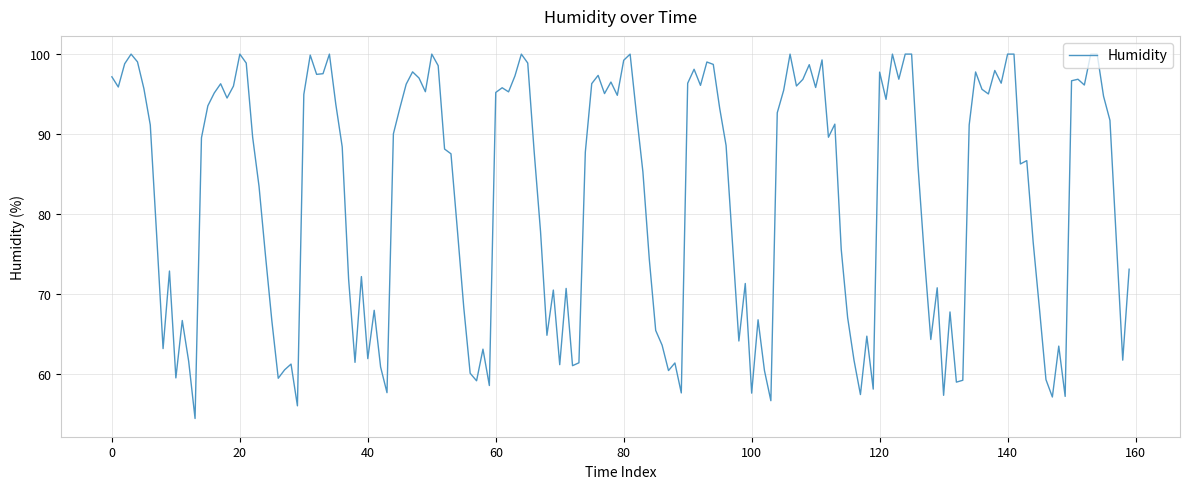

What is the maximum value shown in the chart?

100.0